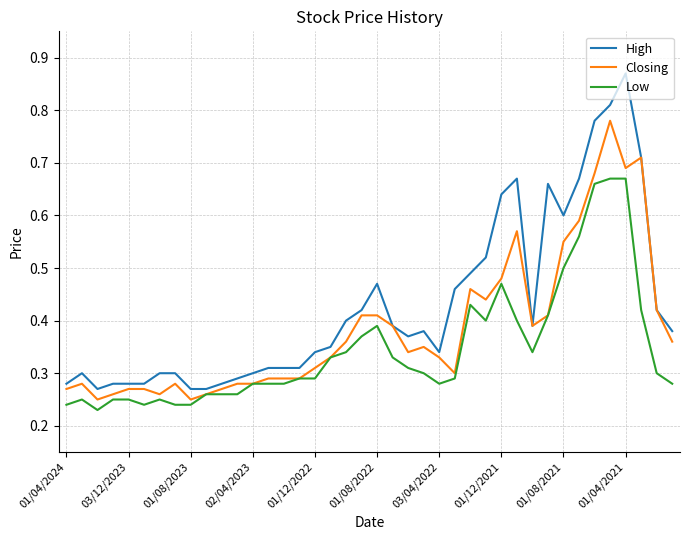

What is the sum of all High values?

17.2